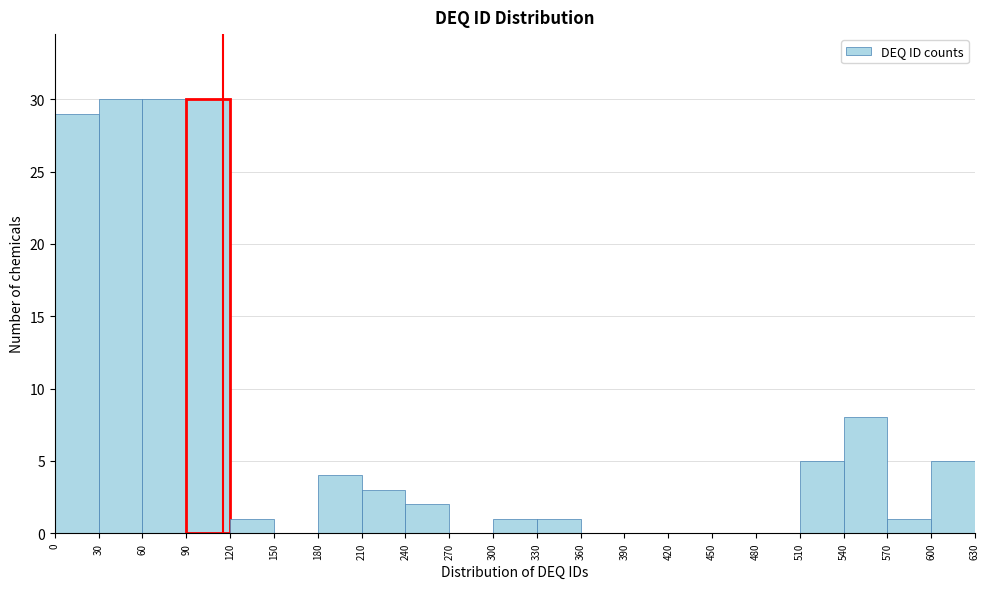

What is the height of the bar covering 30 to 60 on the x-axis? The values are not printed on the chart, so give them approximately, as read against the axis.

30